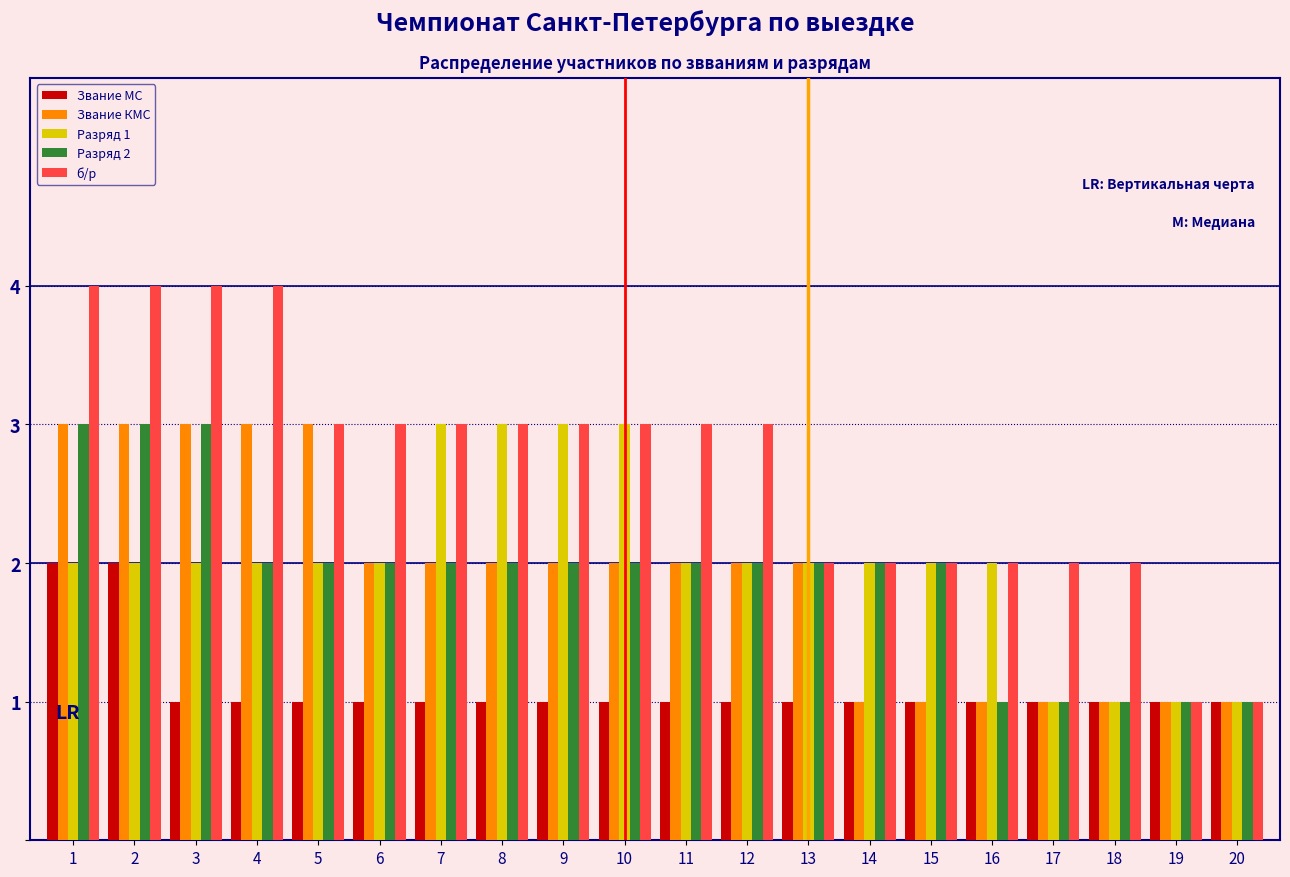

What is the greatest value displayed?

4